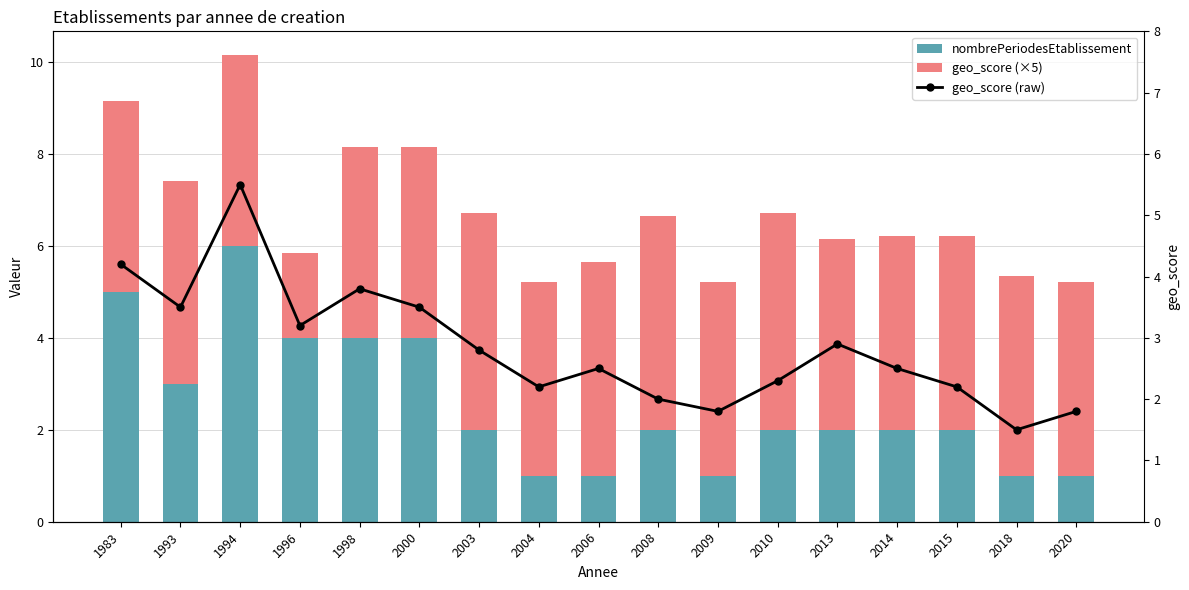

Which series has the largest total across all categories?

geo_score (×5)